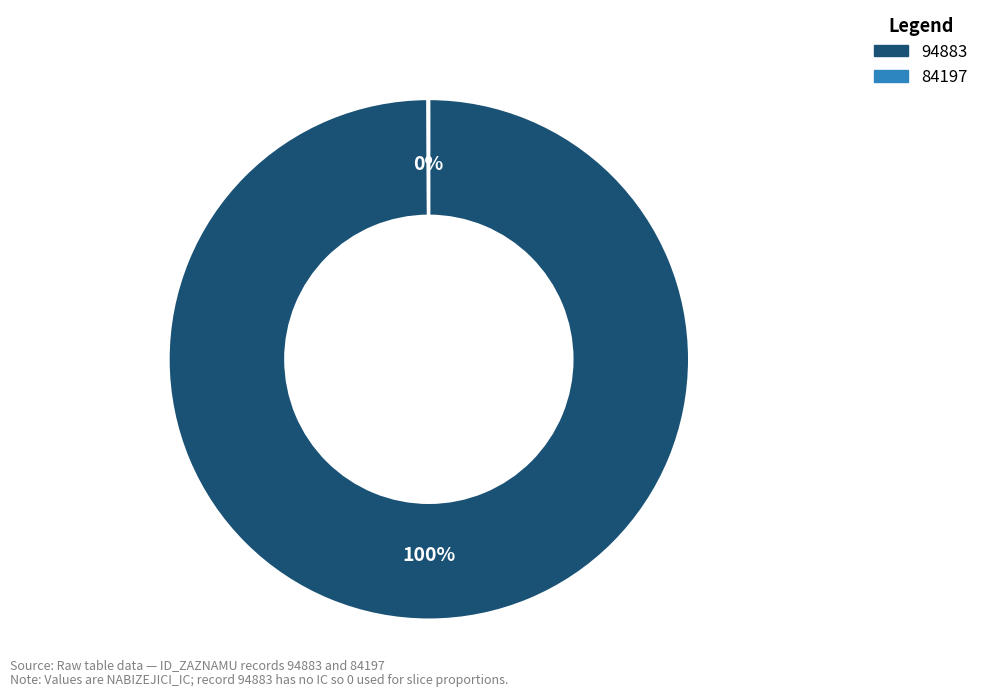

To the nearest percent, what is the difference between the largest and smallest slice percentages?

100%